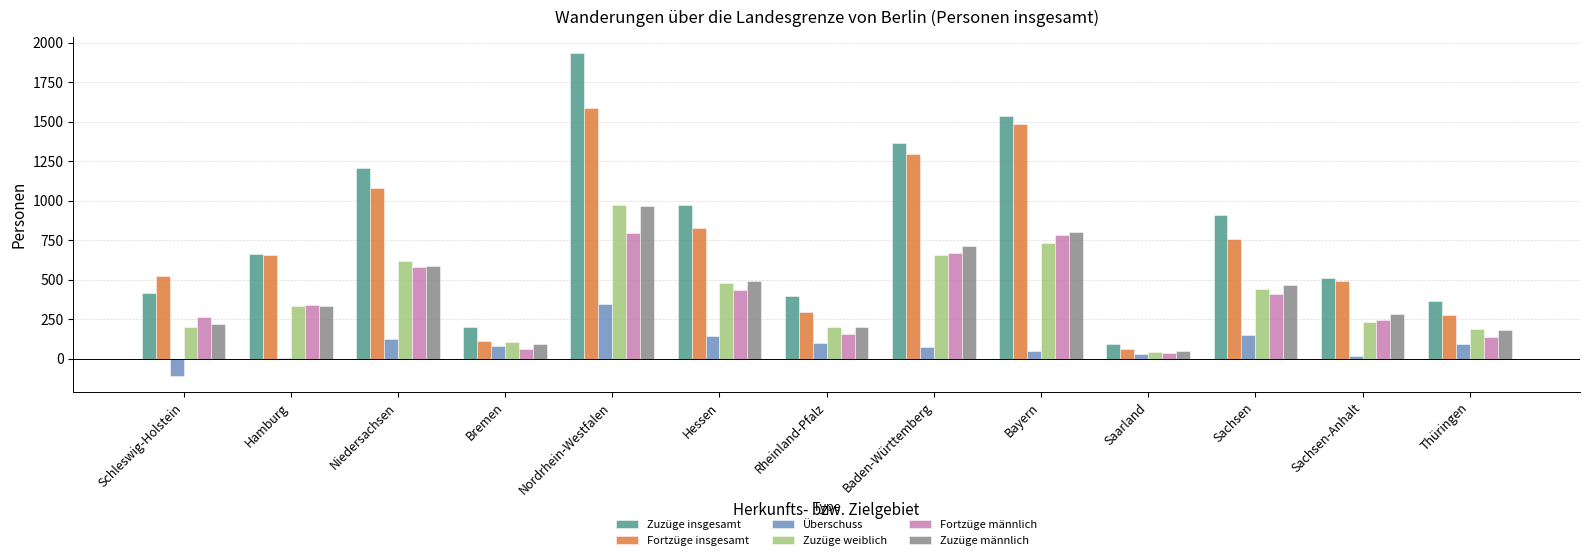

What is the sum of all Zuzüge insgesamt values?

10575